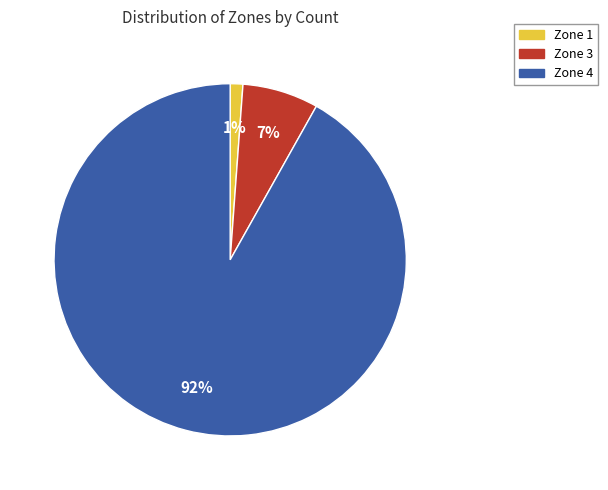

Is the sum of Zone 4 and Zone 3 greater than half?

Yes